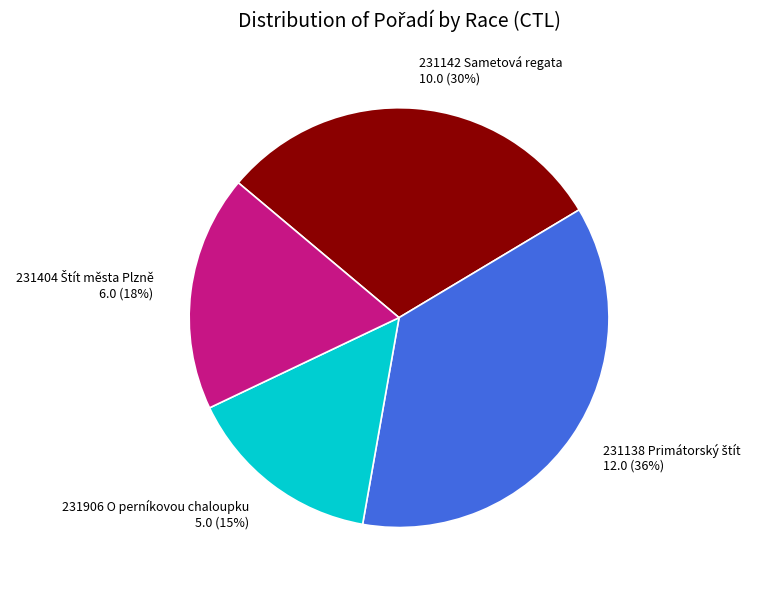

What is the total percentage of 231138 Primátorský štít and 231906 O perníkovou chaloupku?

51.5%